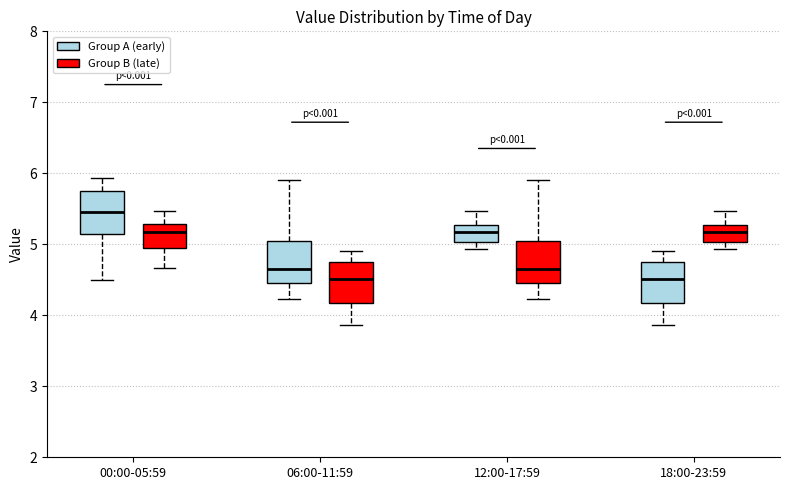

Where does the lower whisker of the box for 12:00-17:59 (Group A (early)) end on the y-axis? The values are not printed on the chart, so give them approximately, as read against the axis.

4.9